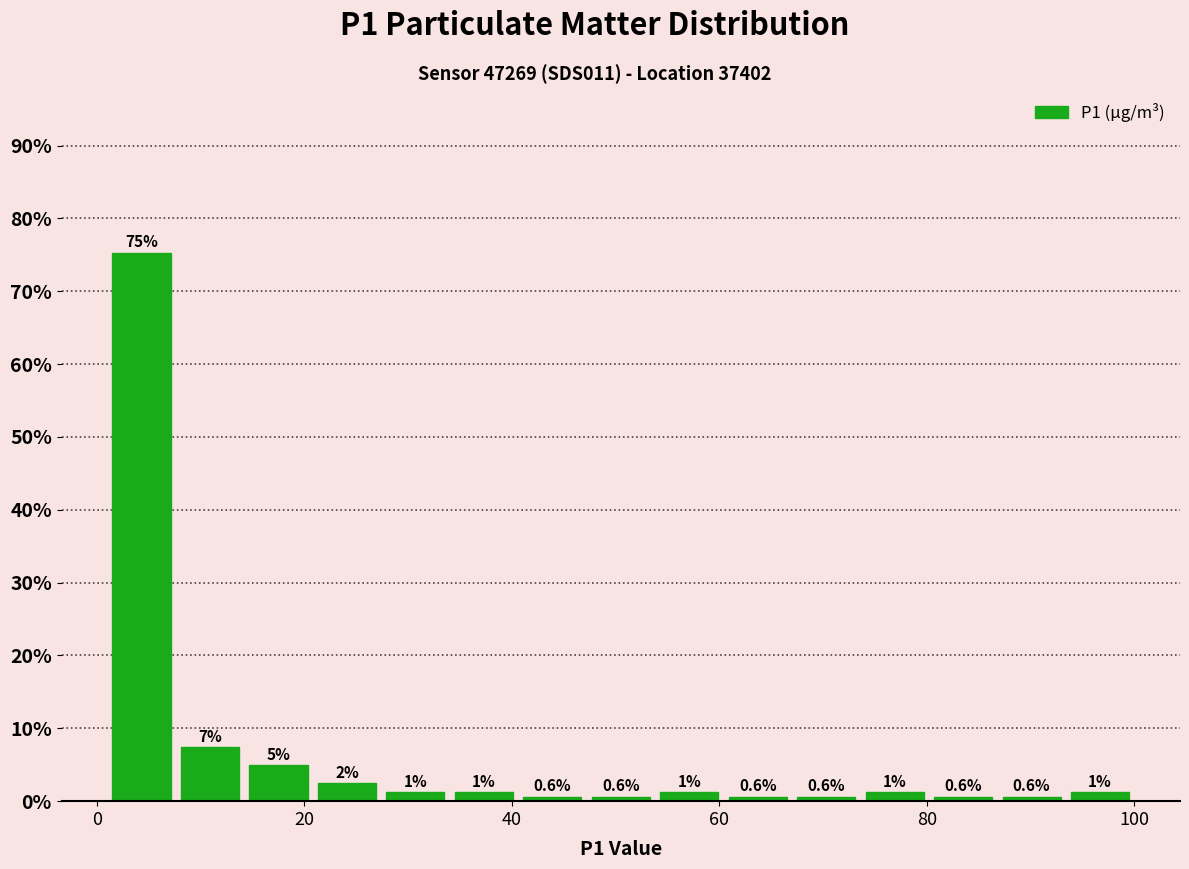

Around what value on the x-axis is the tallest bar? Give the approximate position of its centre, as read against the axis.

4